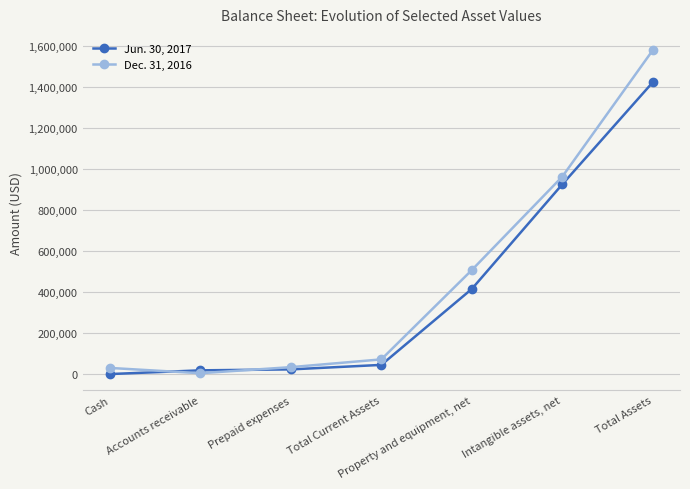

True or false: Dec. 31, 2016 has a value of 471424 at Intangible assets, net.

False